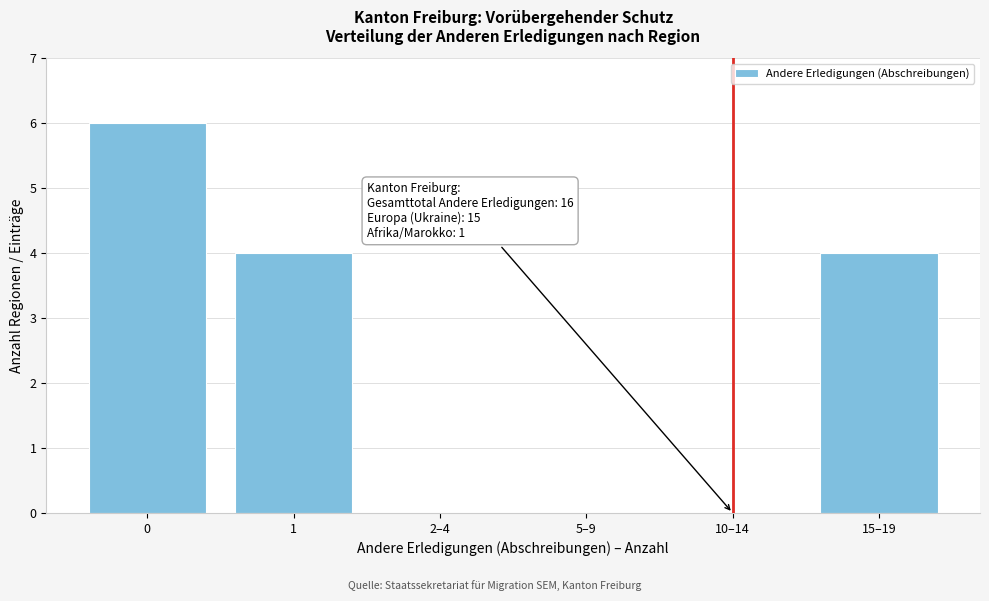

Reading left to right, transcribe all the data shown in this chart.

0=6	1=4	2–4=0	5–9=0	10–14=0	15–19=4